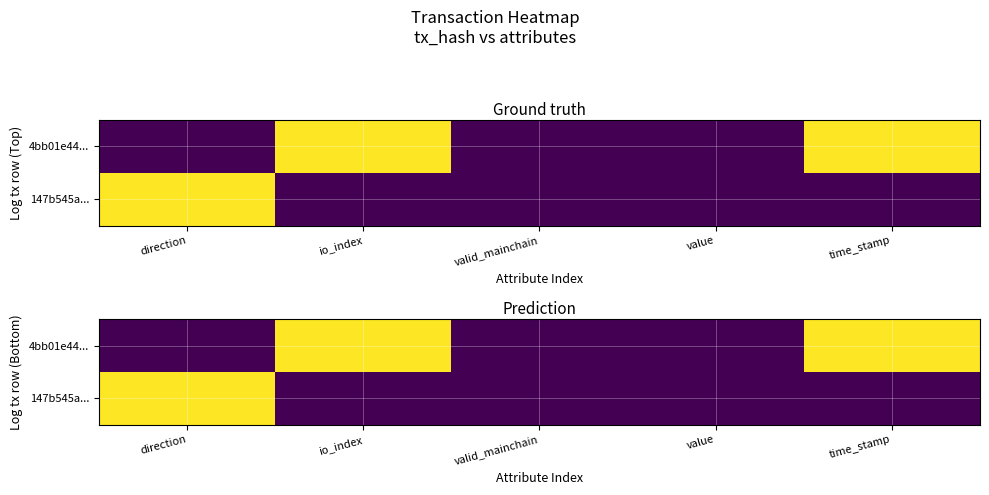

What is the maximum value for 4bb01e44...?

1.0